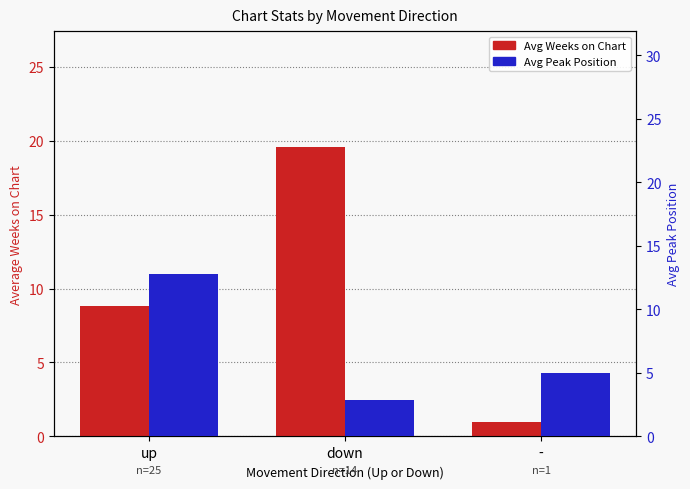

Reading left to right, list all the values displayed in this chart.

Avg Weeks on Chart: 8.8	19.6	1.0
Avg Peak Position: 12.8	2.9	5.0